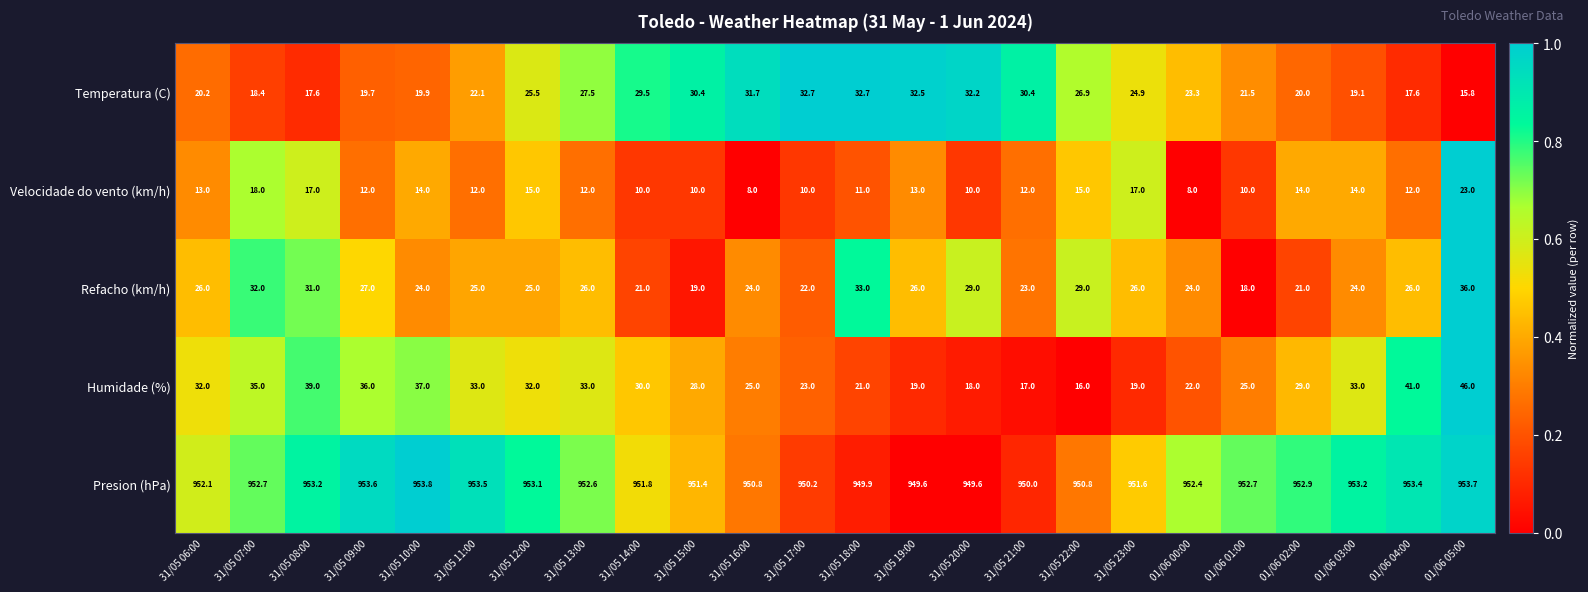

Rank the series by their maximum value, from highest to lowest.

Presion (hPa), Humidade (%), Refacho (km/h), Temperatura (C), Velocidade do vento (km/h)